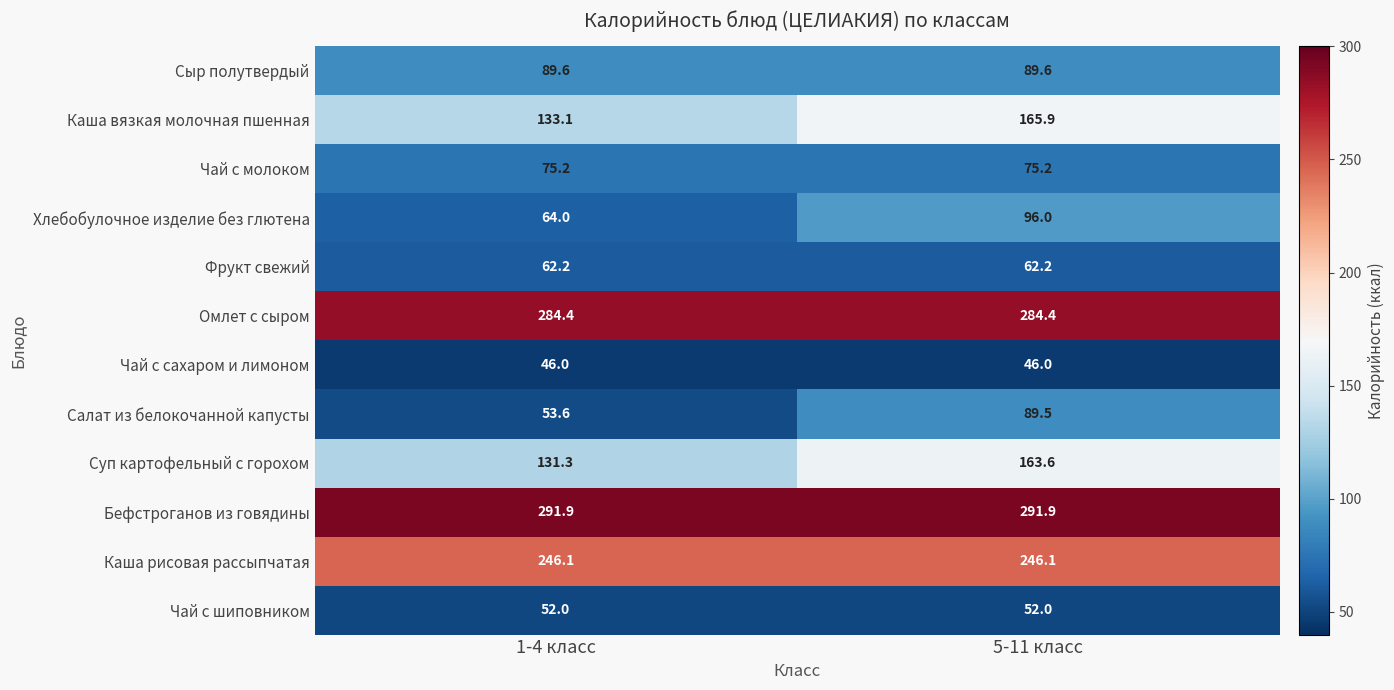

What is the total value across all series at 5-11 класс?

1662.4